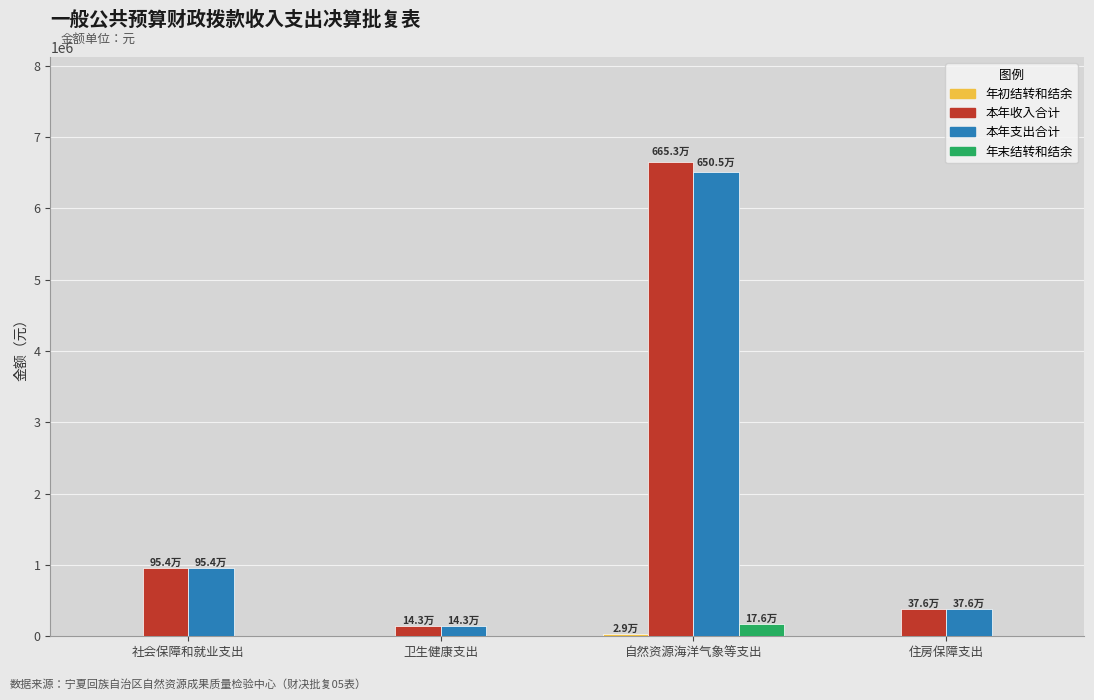

What is the greatest value displayed?

6652684.5